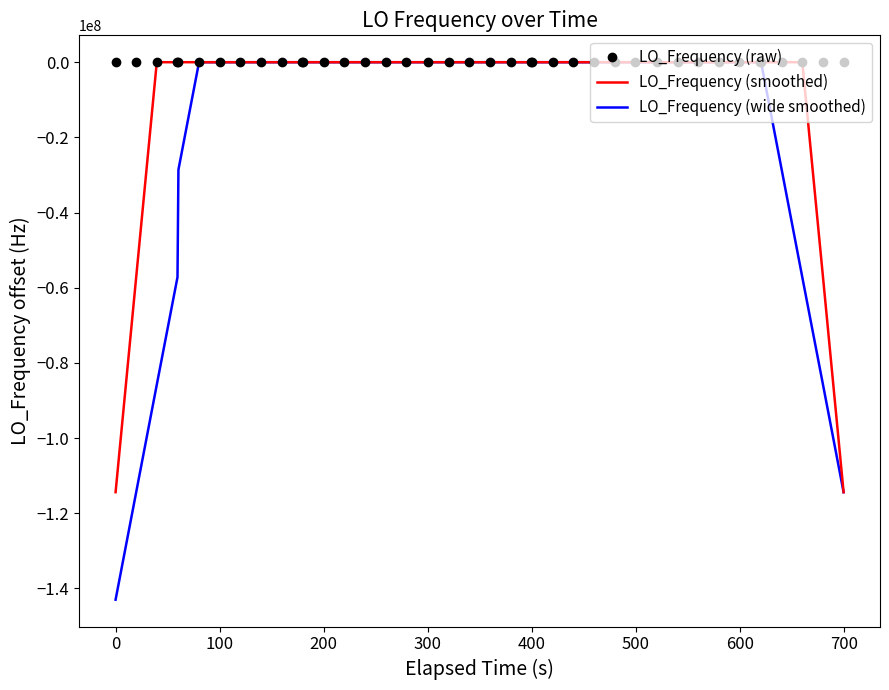

Which series has the largest range (max minus min)?

LO_Frequency (wide smoothed)